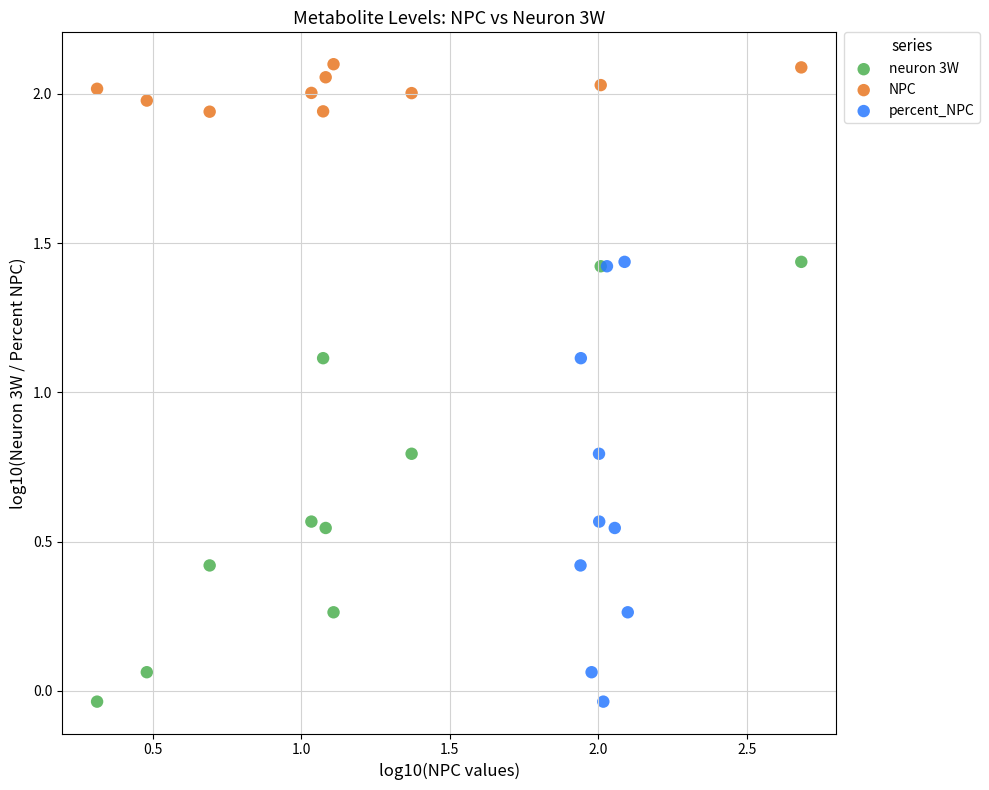

What are all the series names shown in the legend?

neuron 3W, NPC, percent_NPC